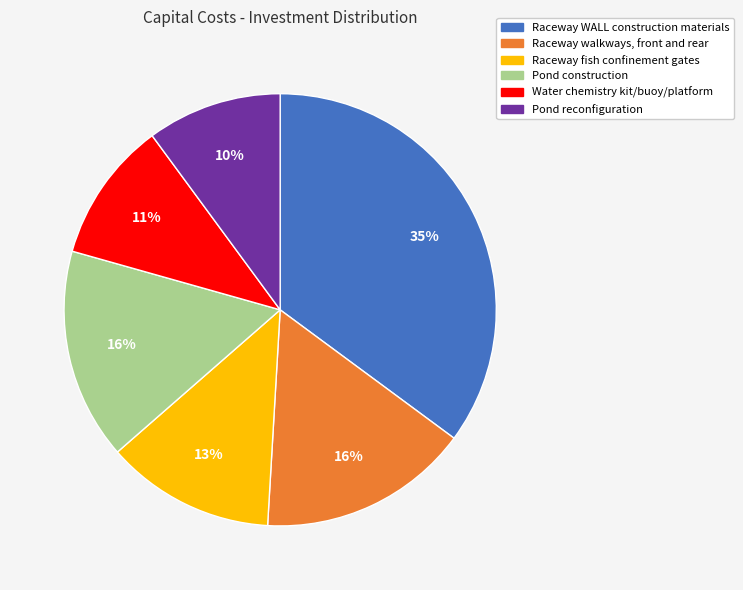

To the nearest percent, what is the average slice percentage?

17%